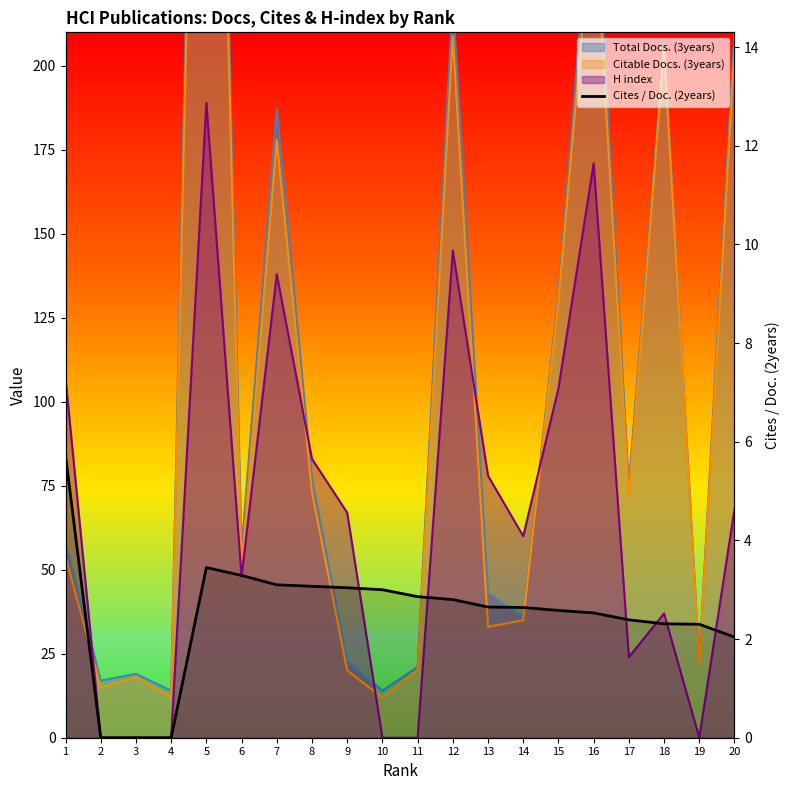

Reading right to left, extract all data points from this chart.

2.0	2.3	2.3	2.4	2.5	2.6	2.6	2.6	2.8	2.9	3.0	3.0	3.1	3.1	3.3	3.5	0.0	0.0	0.0	5.7